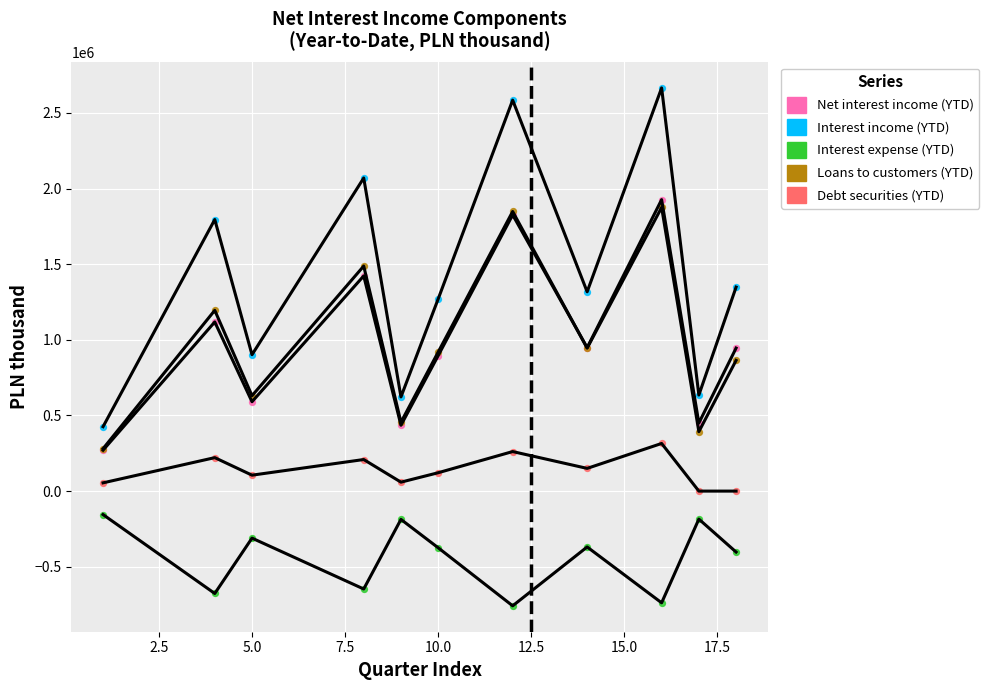

Which series has the widest spread of Y values?

Interest income (YTD)